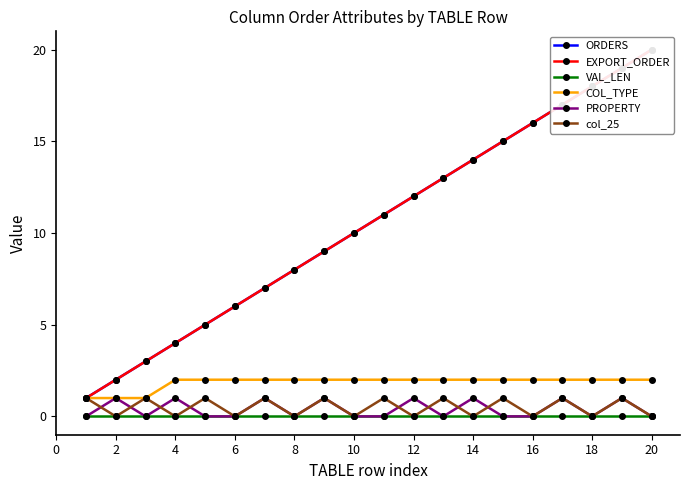

Rank the series by their maximum value, from highest to lowest.

ORDERS, EXPORT_ORDER, COL_TYPE, PROPERTY, col_25, VAL_LEN